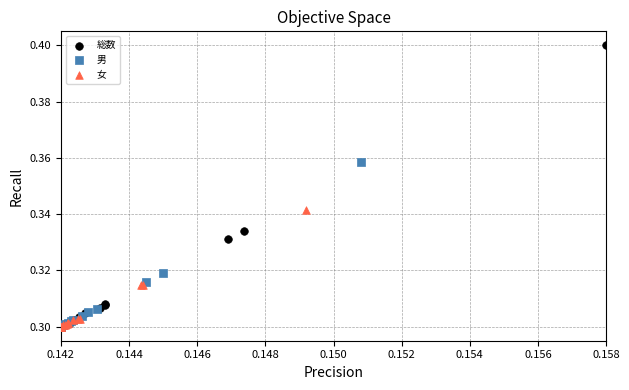

Which series has the widest spread of Y values?

総数